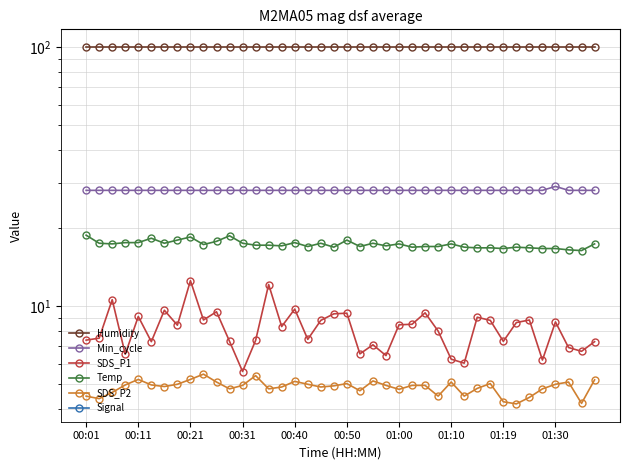

What is the spread (max minus min) of values at 01:10?

168.9